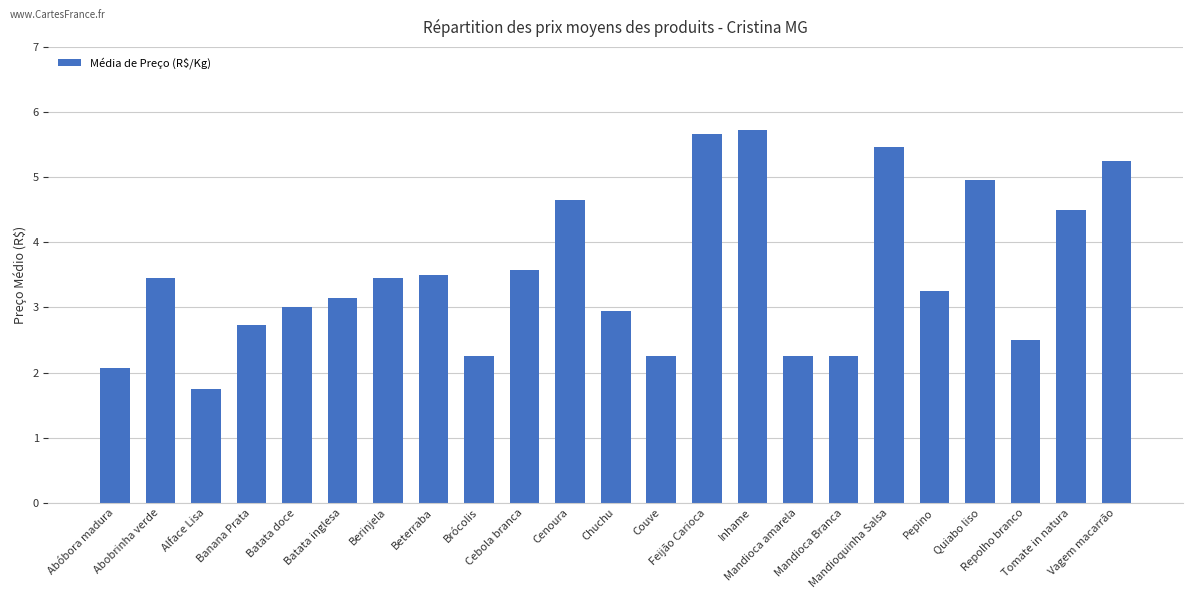

At which category does the chart reach its minimum across all series?

Alface Lisa